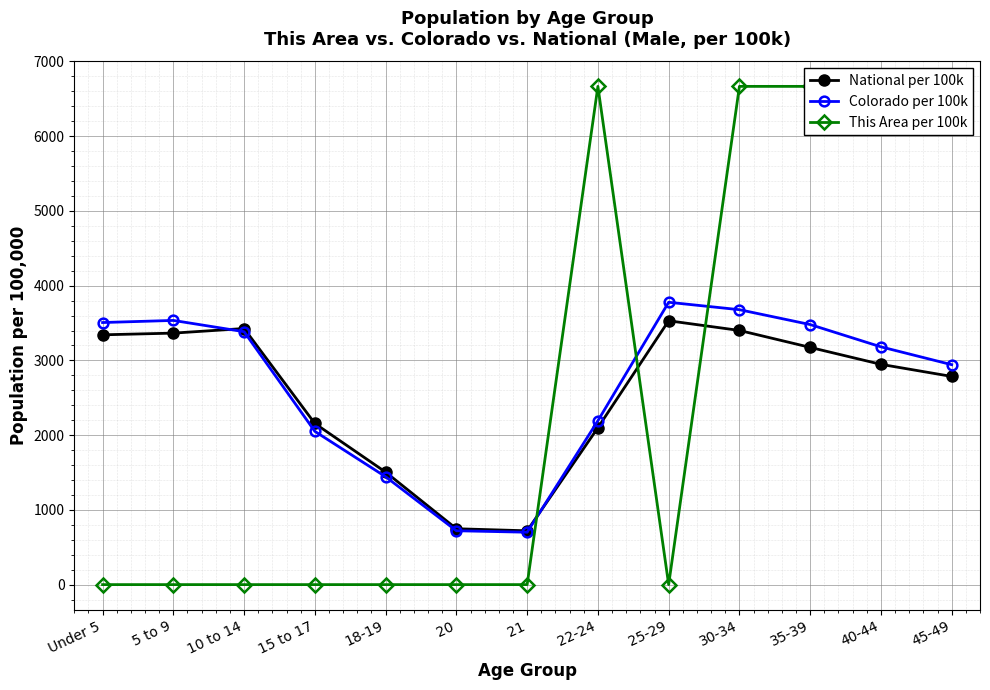

What are all the series names shown in the legend?

National per 100k, Colorado per 100k, This Area per 100k